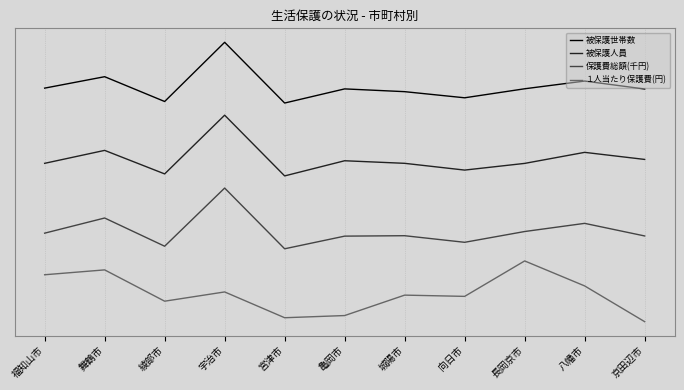

Does the chart display data point markers on the line(s)?

No